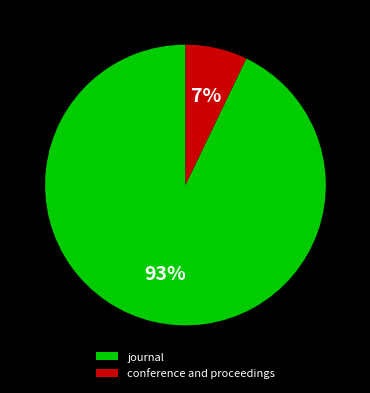

To the nearest percent, what percentage of the pie is journal?

93%